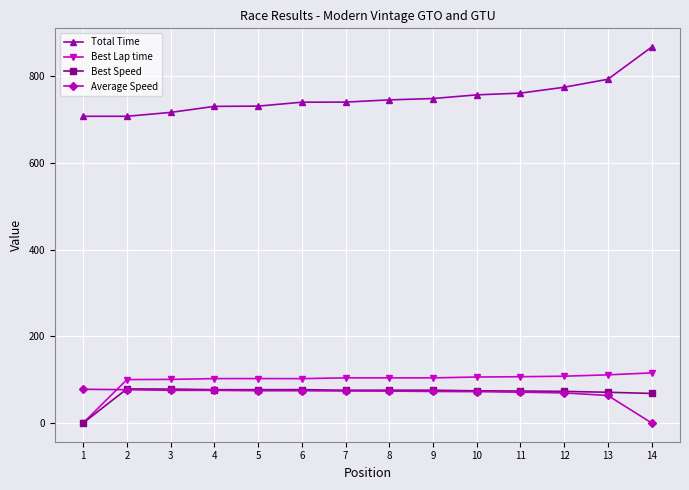

True or false: Total Time and Average Speed intersect in this chart.

False